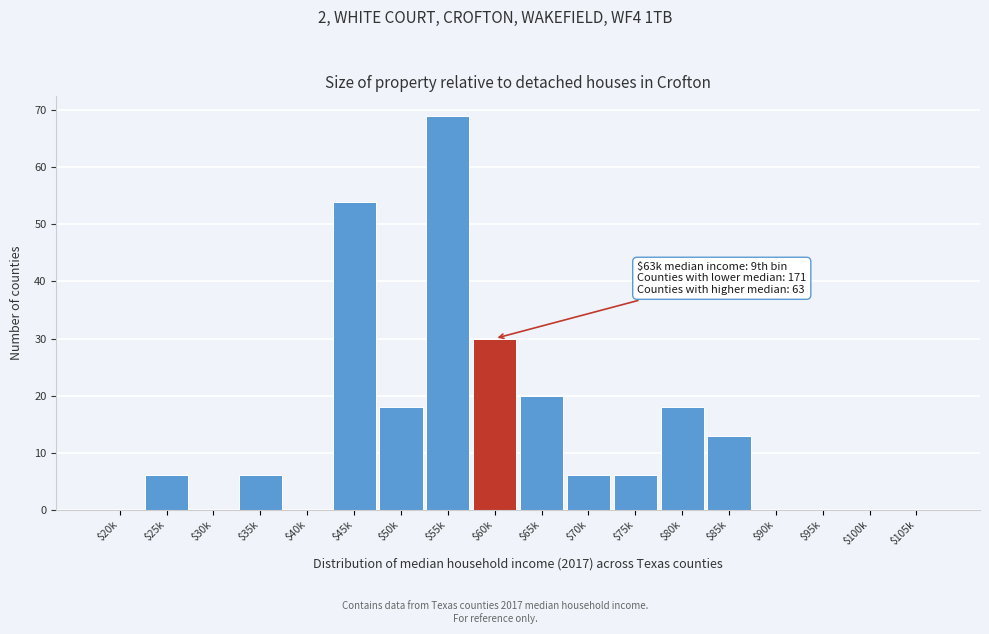

The value at $35k is 6. True or false?

True